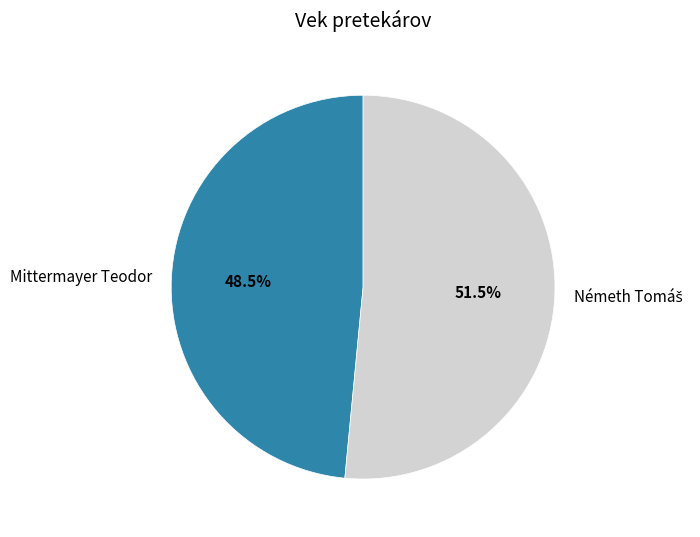

What is the smallest slice in the pie chart?

Mittermayer Teodor